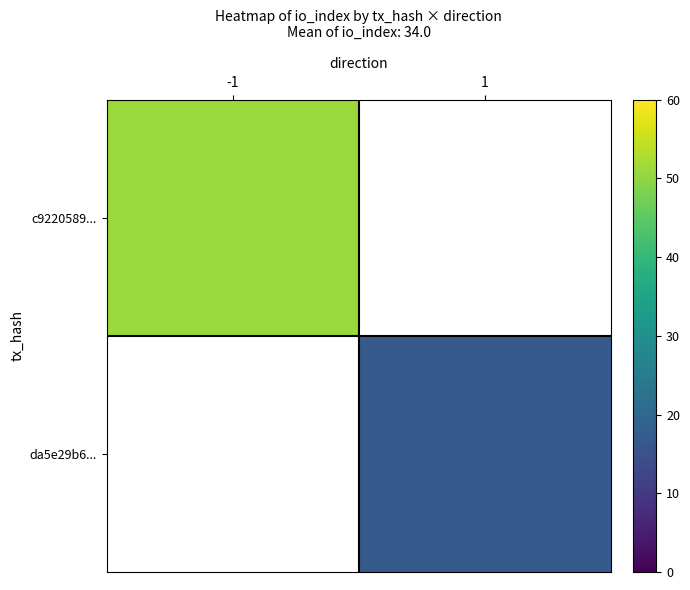

At how many categories does at least one series exceed 25?

1